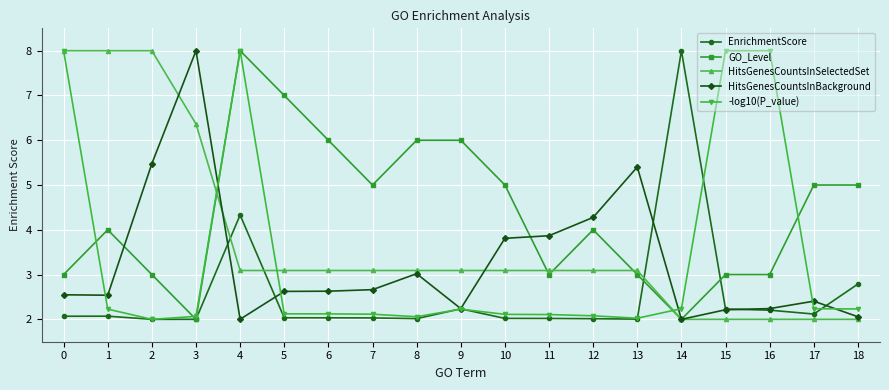

What is the total value across all series at 7?

14.9